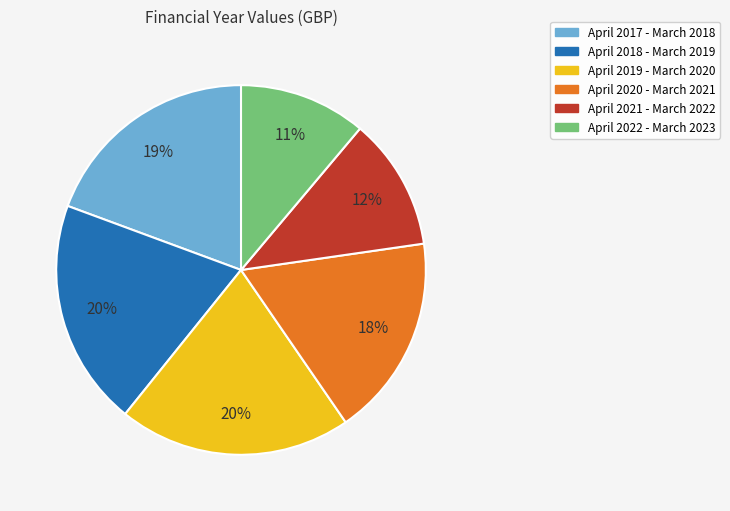

To the nearest percent, what is the average slice percentage?

17%